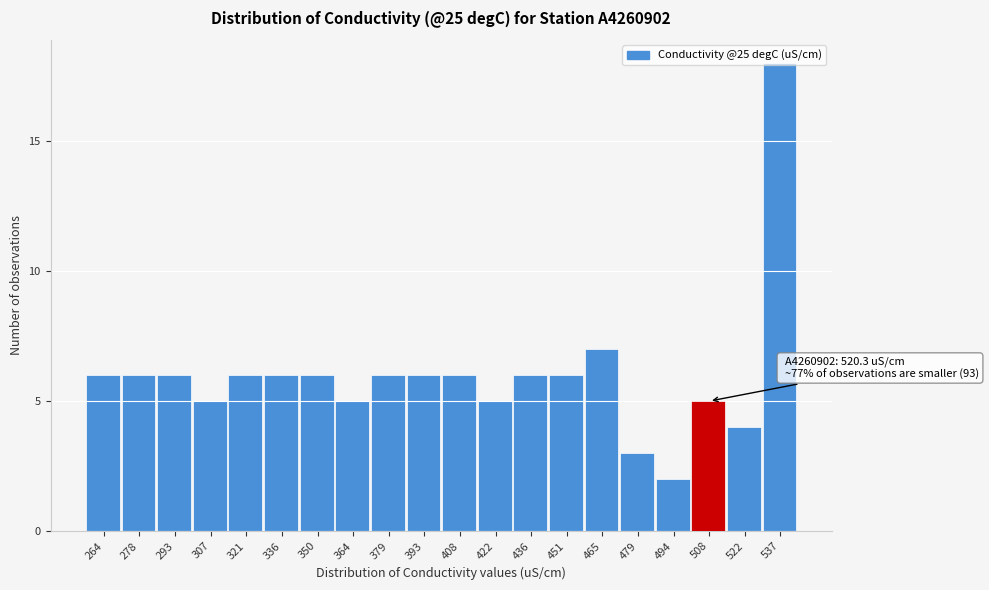

What is the difference between the second highest and second lowest values?

4